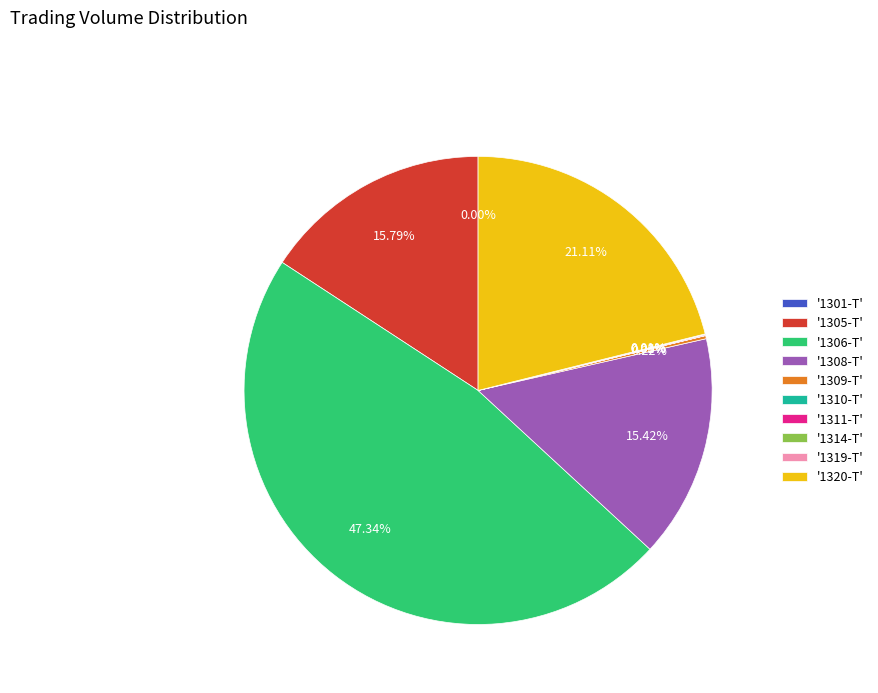

Does any single category account for the majority?

No